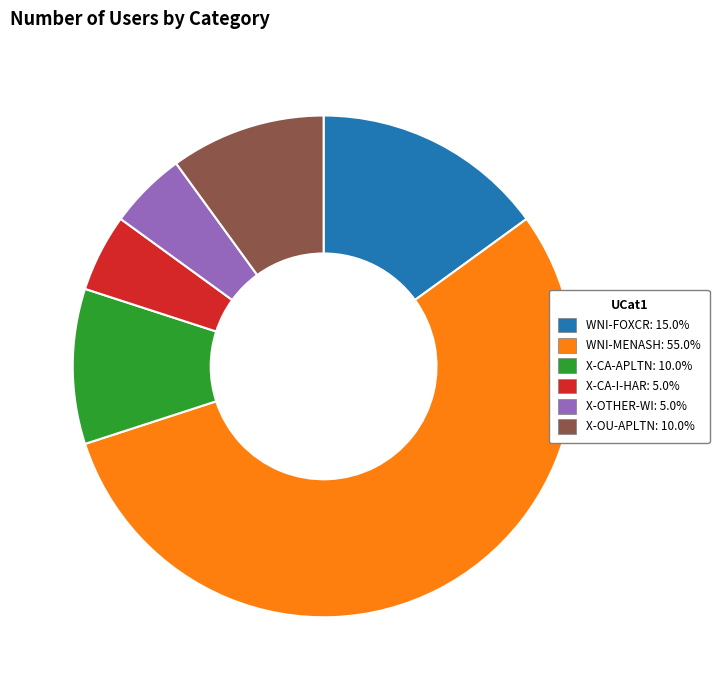

Is WNI-FOXCR: 15.0% the majority of the pie?

No